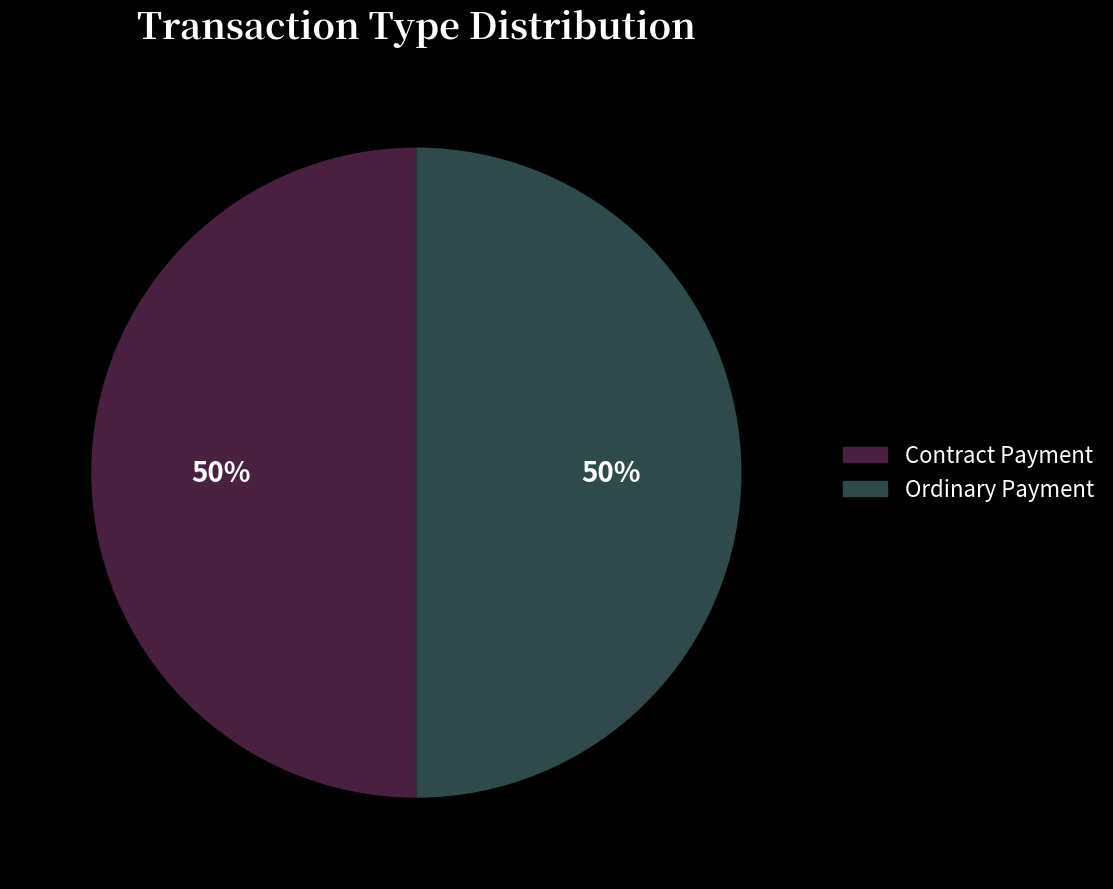

What is the ratio of the value at Ordinary Payment to the value at Contract Payment?

1.0